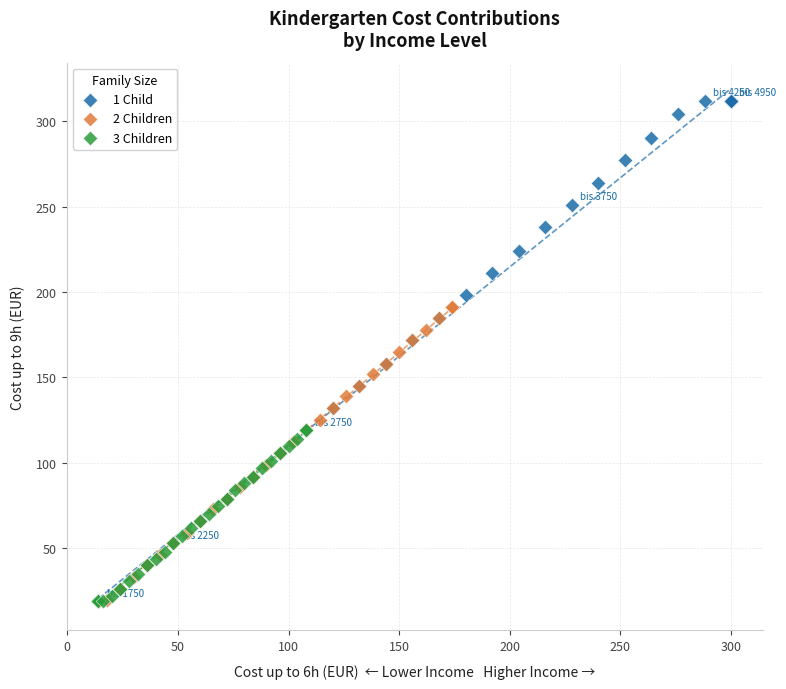

Which series has the largest Y range (max minus min)?

1 Child